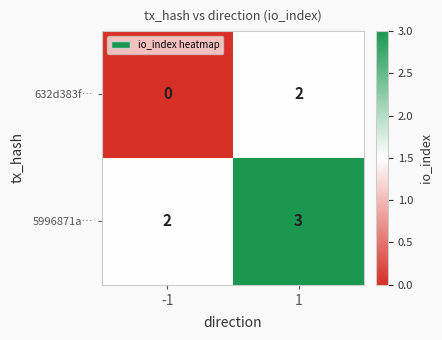

True or false: 632d383f… has a value of 2 at 1.

True